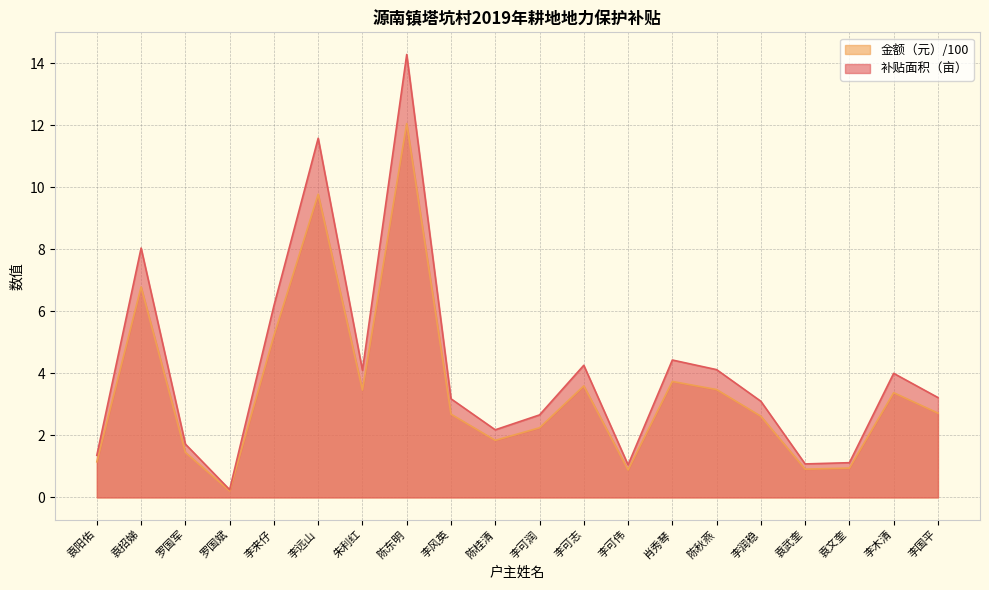

True or false: 补贴面积（亩） and 金额（元） cross at least once.

False